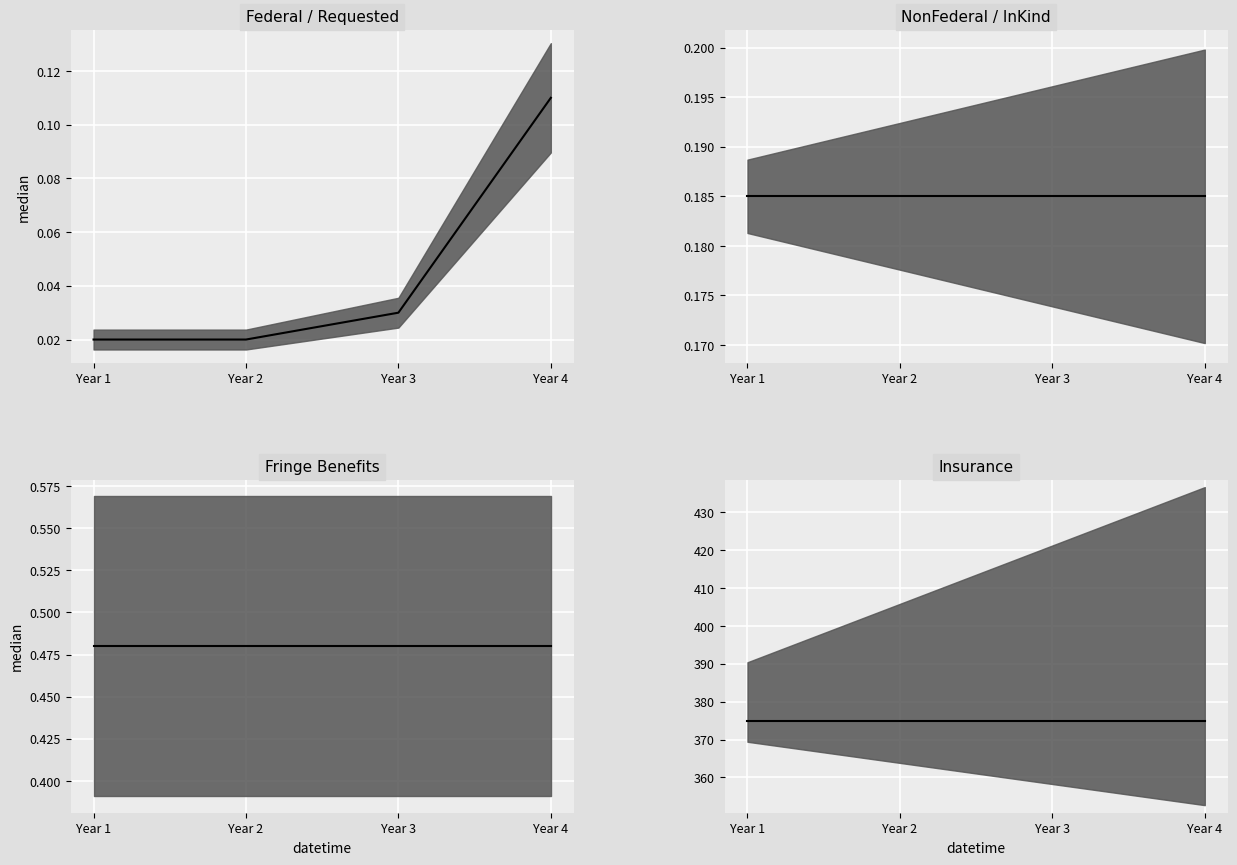

What is the difference between the maximum and minimum values in the Federal / Requested median series?

0.1